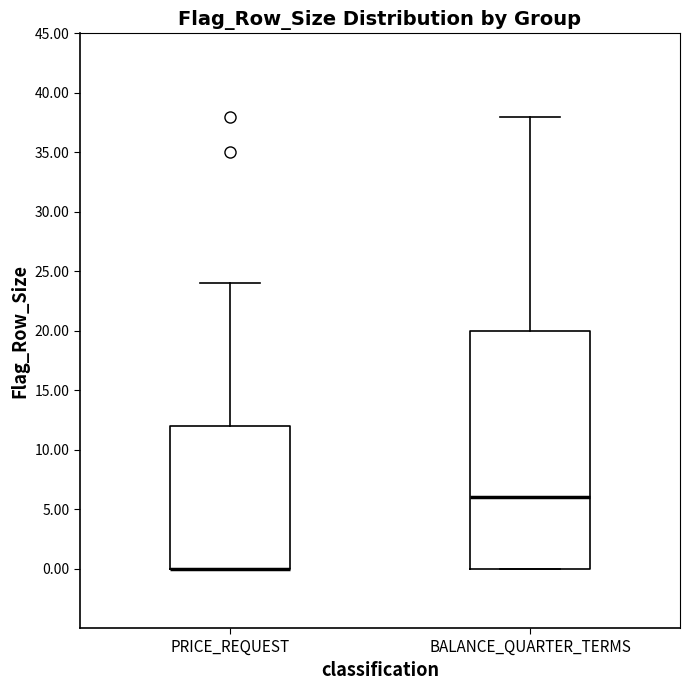

Reading left to right, read every box against the y-axis: the position of its median line, the range the box covers, and the ends of its whiskers. The values are not printed on the chart, so give them approximately, as read against the axis.

PRICE_REQUEST: median 0 (drawn on the box's lower edge), box 0 to 12, whiskers 0 to 24
BALANCE_QUARTER_TERMS: median 6, box 0 to 20, whiskers 0 to 38